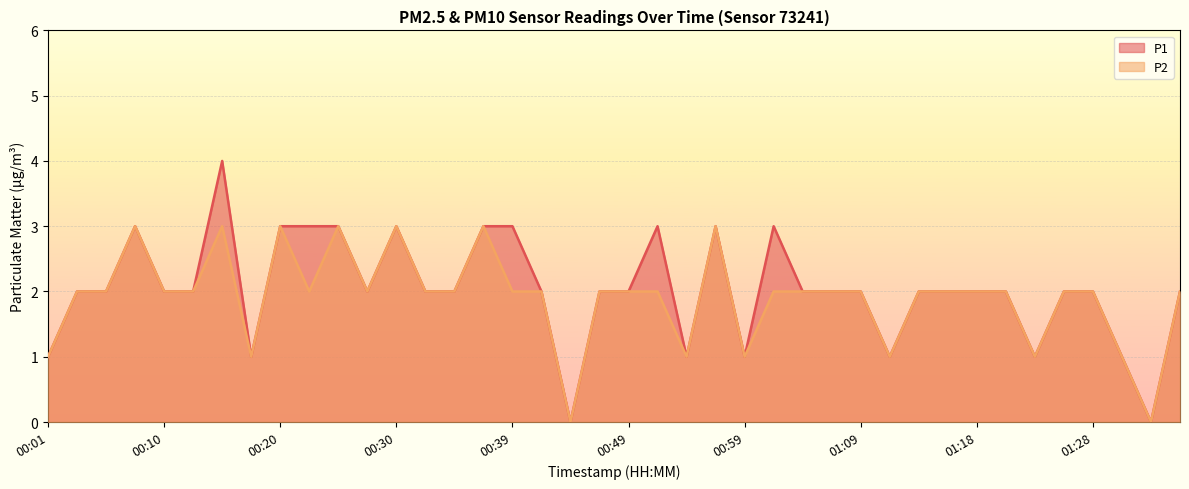

How many lines are shown in the chart?

2